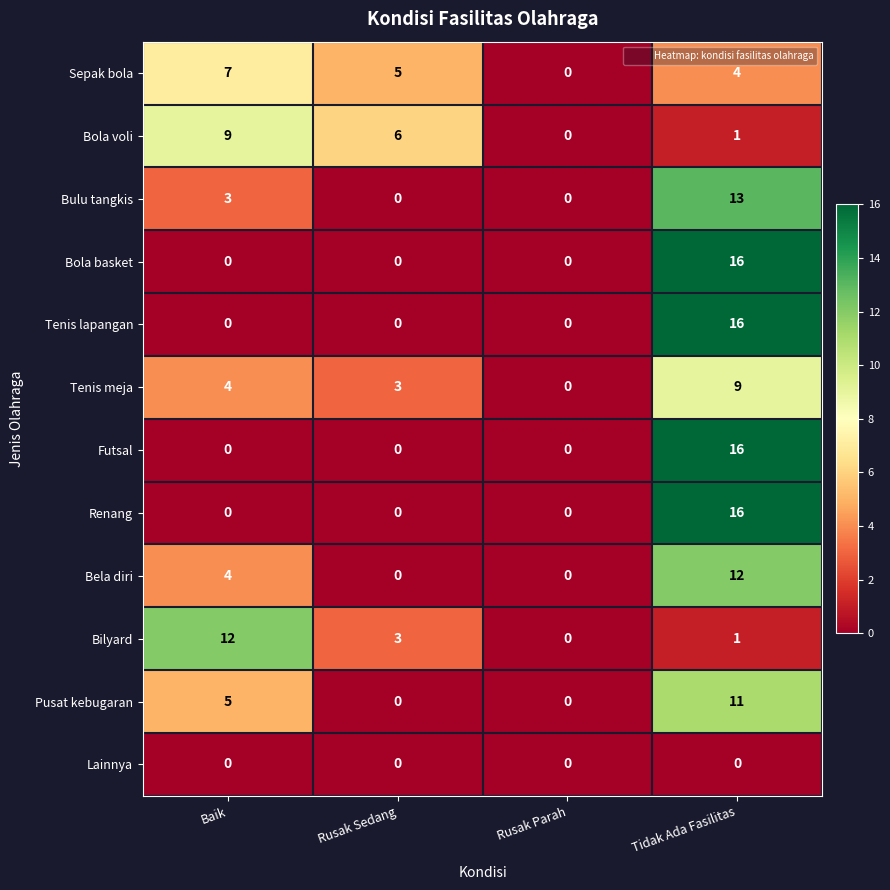

How many Bela diri values are between 0 and 12?

4